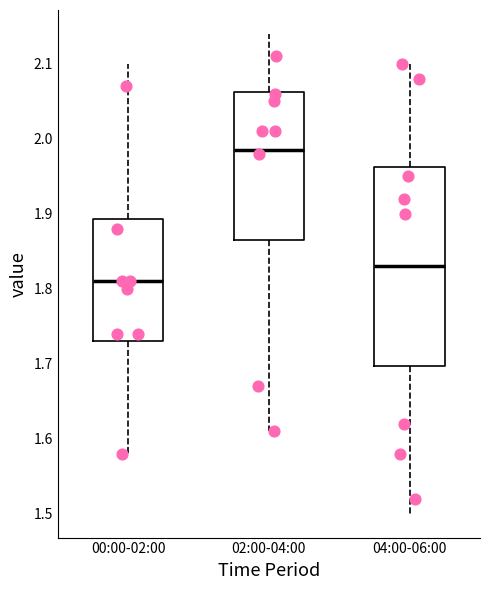

Where does the median line of the box for 00:00-02:00 sit on the y-axis? The values are not printed on the chart, so give them approximately, as read against the axis.

1.81